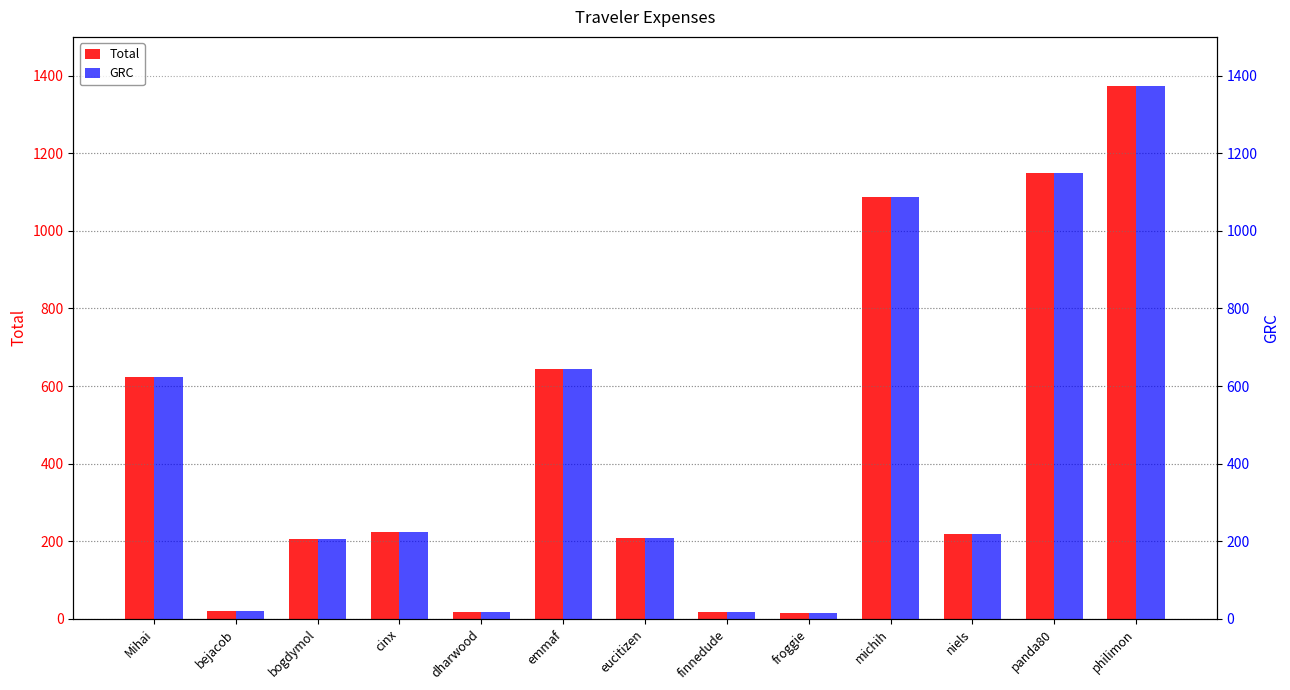

What is the label of the 6th bar from the left?

emmaf